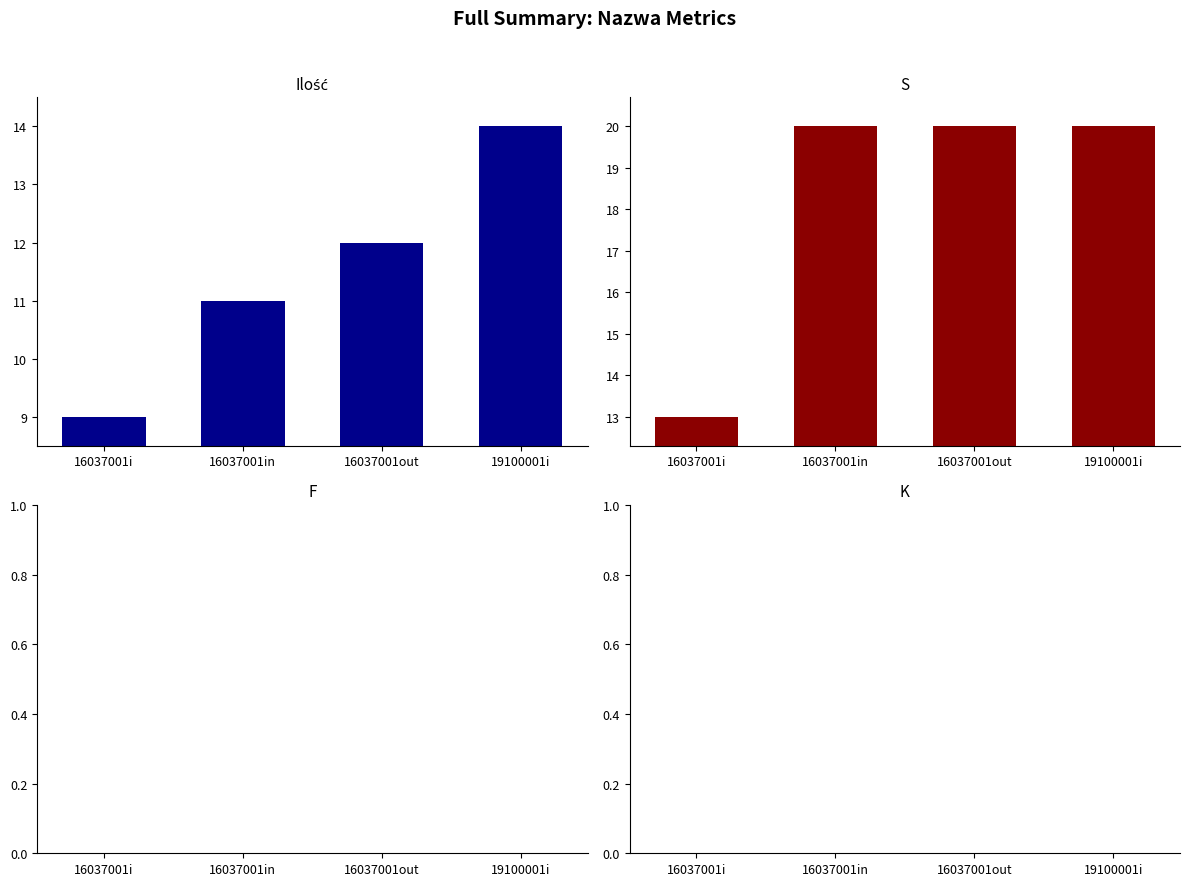

Reading left to right, transcribe all the data shown in this chart.

Ilość: 16037001i=9	16037001in=11	16037001out=12	19100001i=14
S: 16037001i=13	16037001in=20	16037001out=20	19100001i=20
F: 16037001i=0	16037001in=0	16037001out=0	19100001i=0
K: 16037001i=0	16037001in=0	16037001out=0	19100001i=0